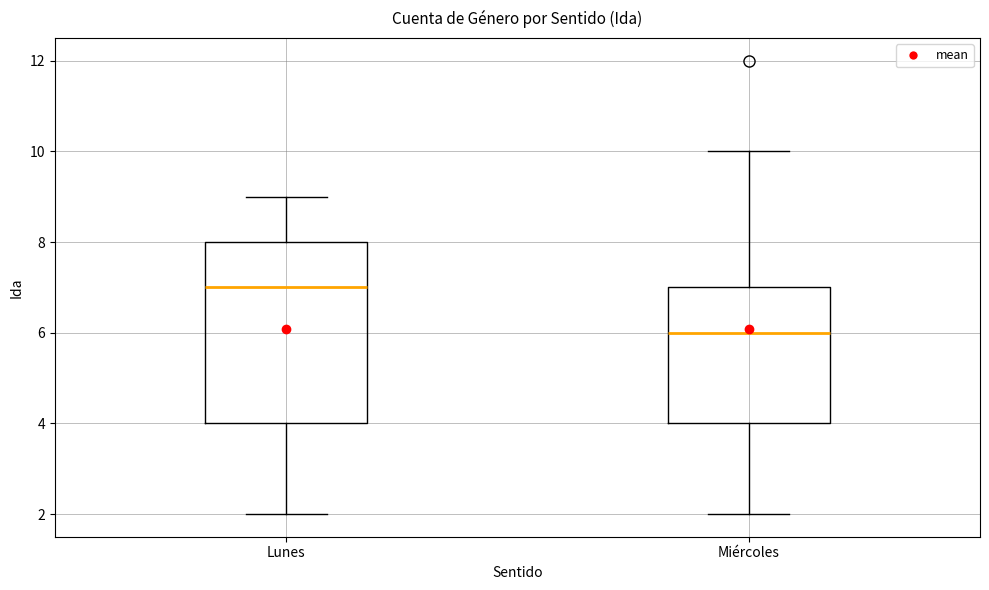

Reading left to right, read every box against the y-axis: the position of its median line, the range the box covers, and the ends of its whiskers. The values are not printed on the chart, so give them approximately, as read against the axis.

Lunes: median 7, box 4 to 8, whiskers 2 to 9
Miércoles: median 6, box 4 to 7, whiskers 2 to 10